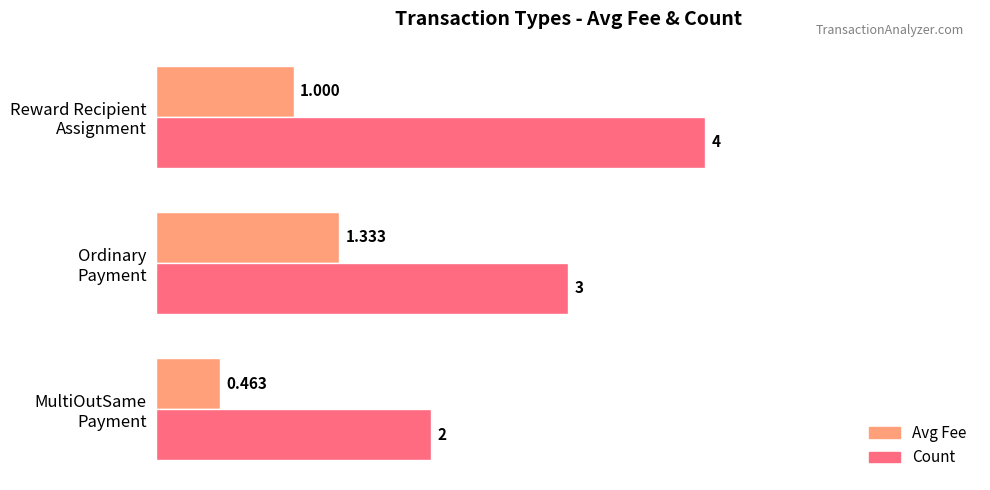

Which series has the largest total across all categories?

Count